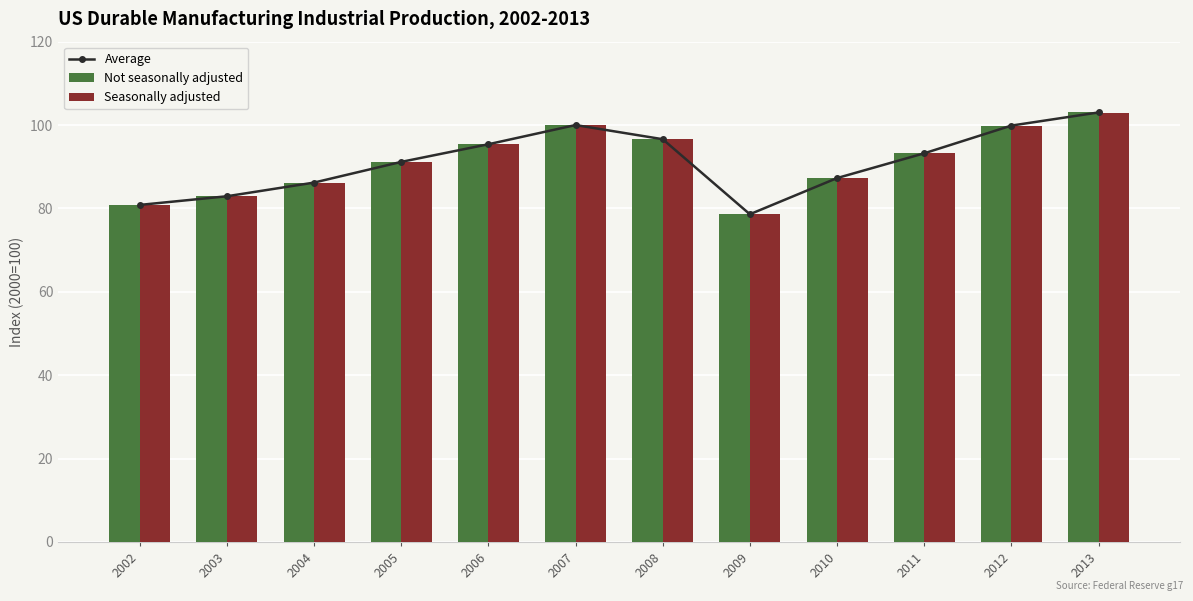

At how many categories does at least one series exceed 90?

7